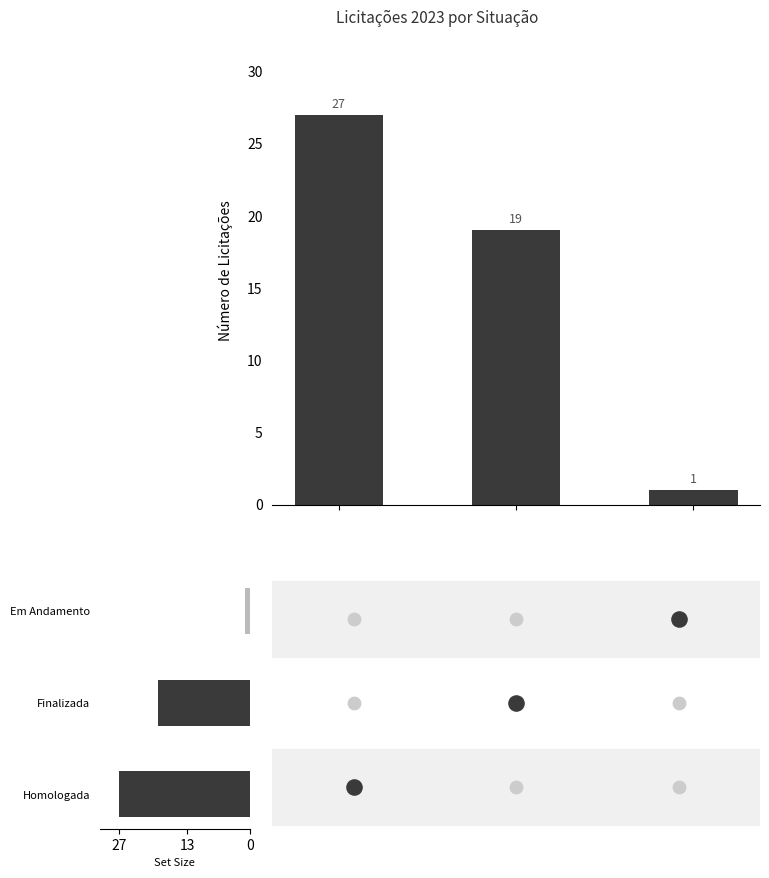

What is the change in value from 27 to 0?

-26